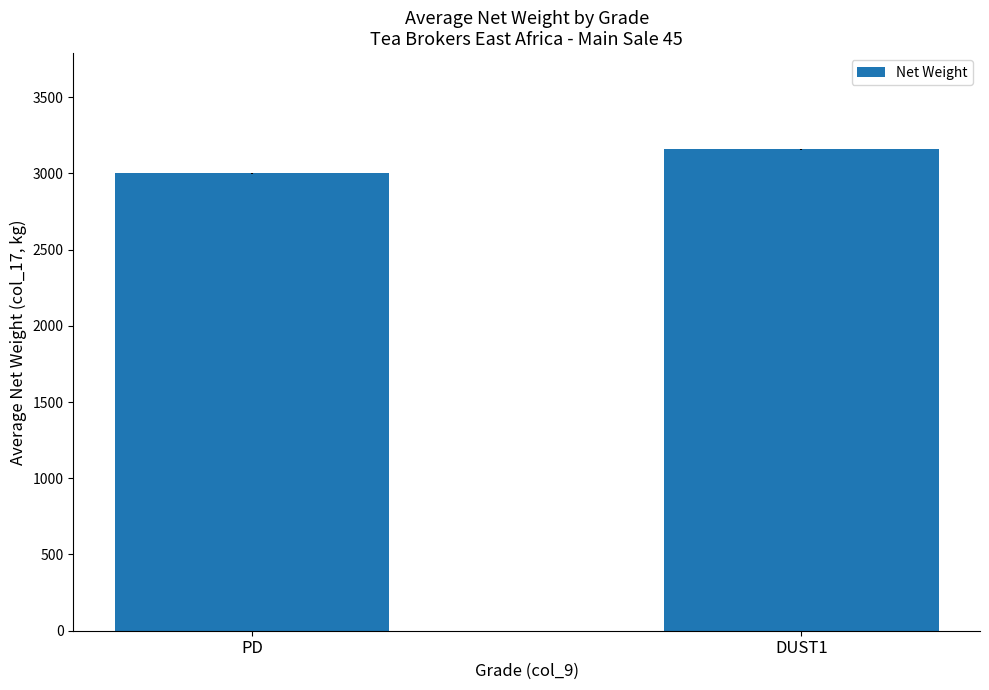

How many values are below 3157?

1